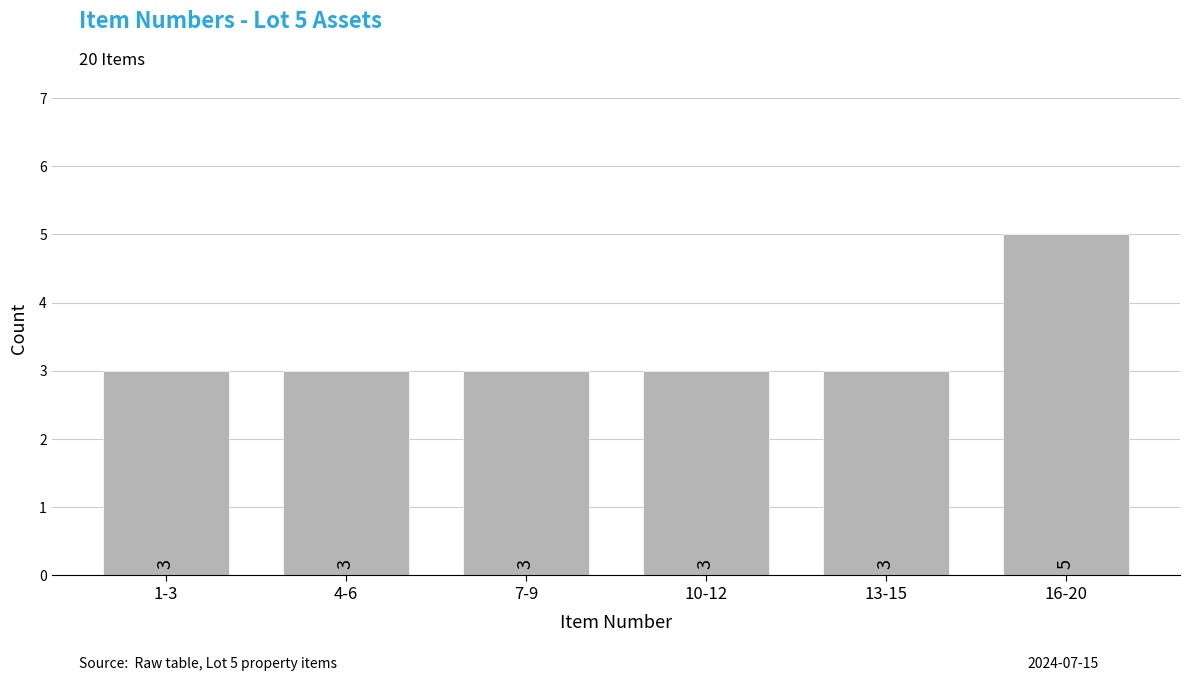

Reading left to right, list all the values displayed in this chart.

3	3	3	3	3	5